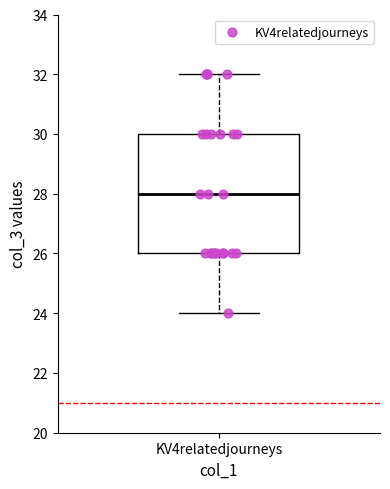

Transcribe this box plot: give where the median line is, the range the box spans, and where the two whiskers end, as read against the y-axis. The values are not printed on the chart, so give them approximately, as read against the axis.

median 28, box 26 to 30, whiskers 24 to 32